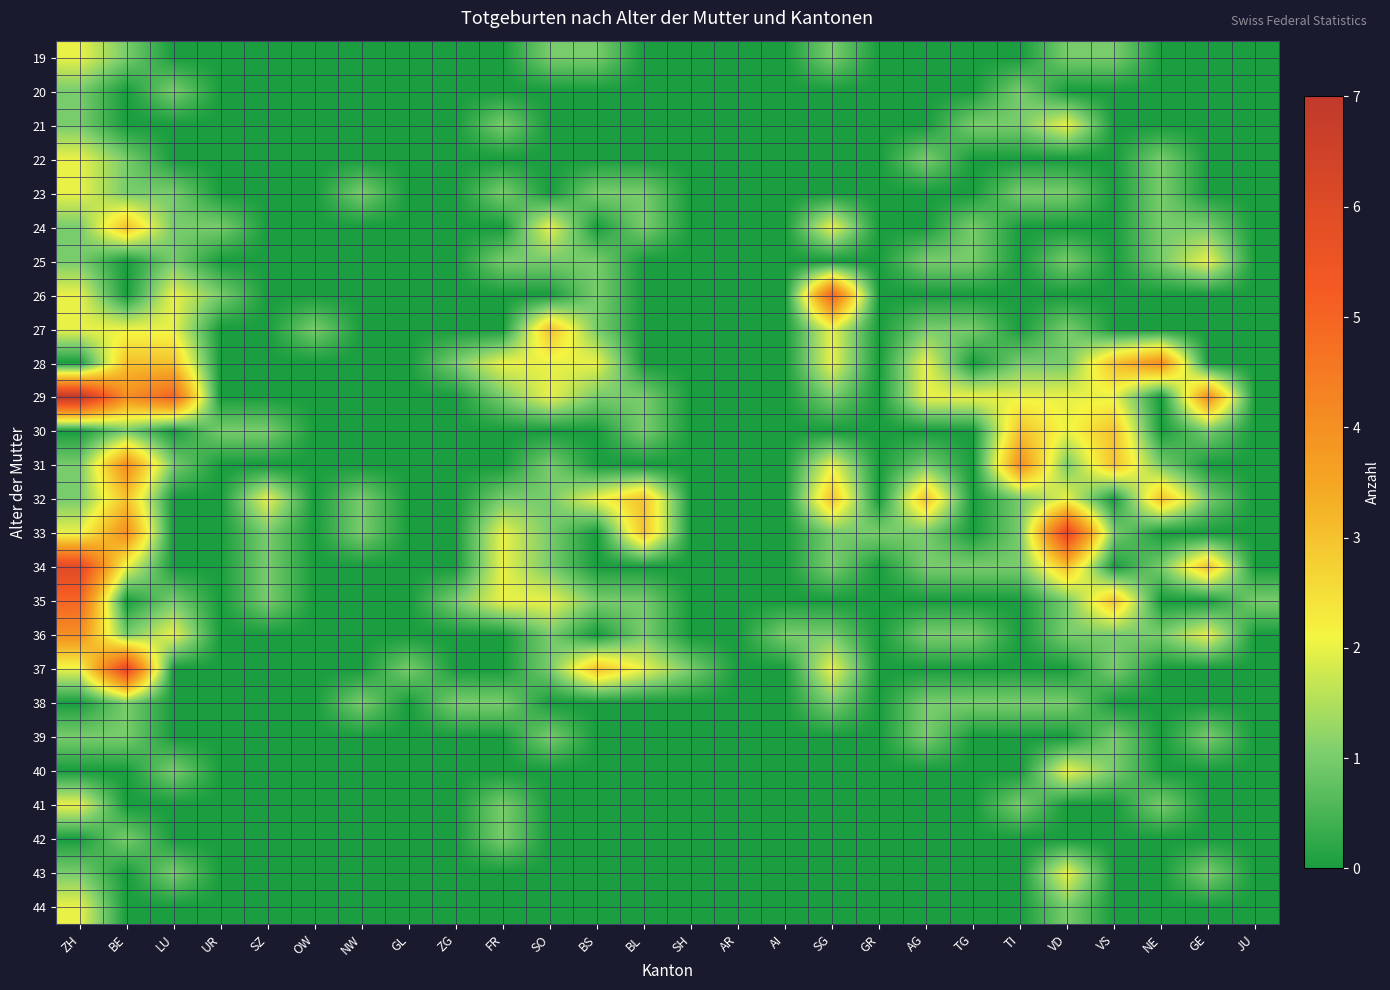

Between BE and AI, which is larger?

BE